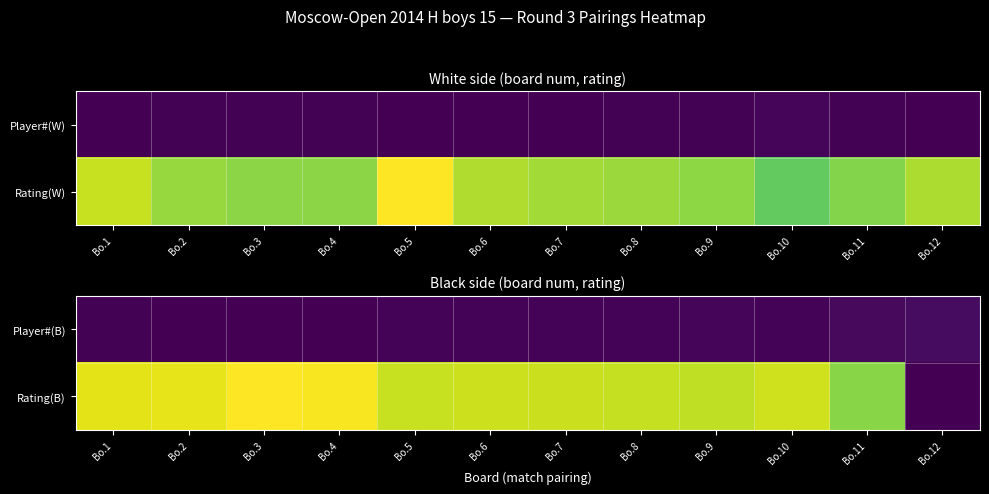

Which category has the lowest value across all series?

Bo.12